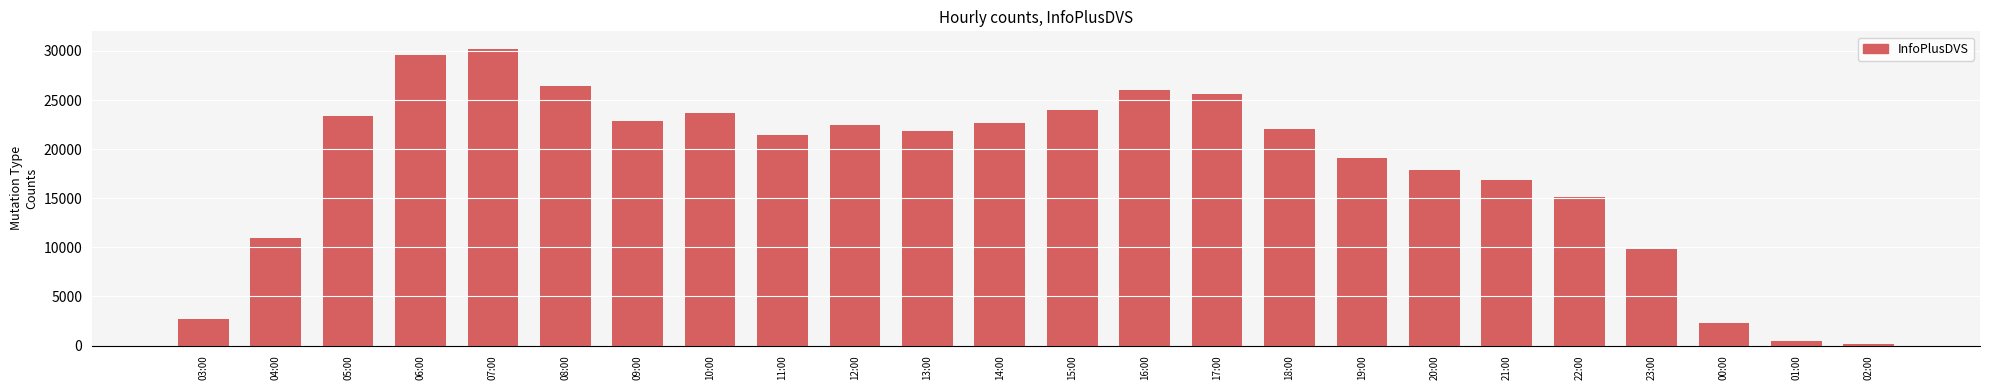

What is the difference between the second highest and second lowest values?

29140